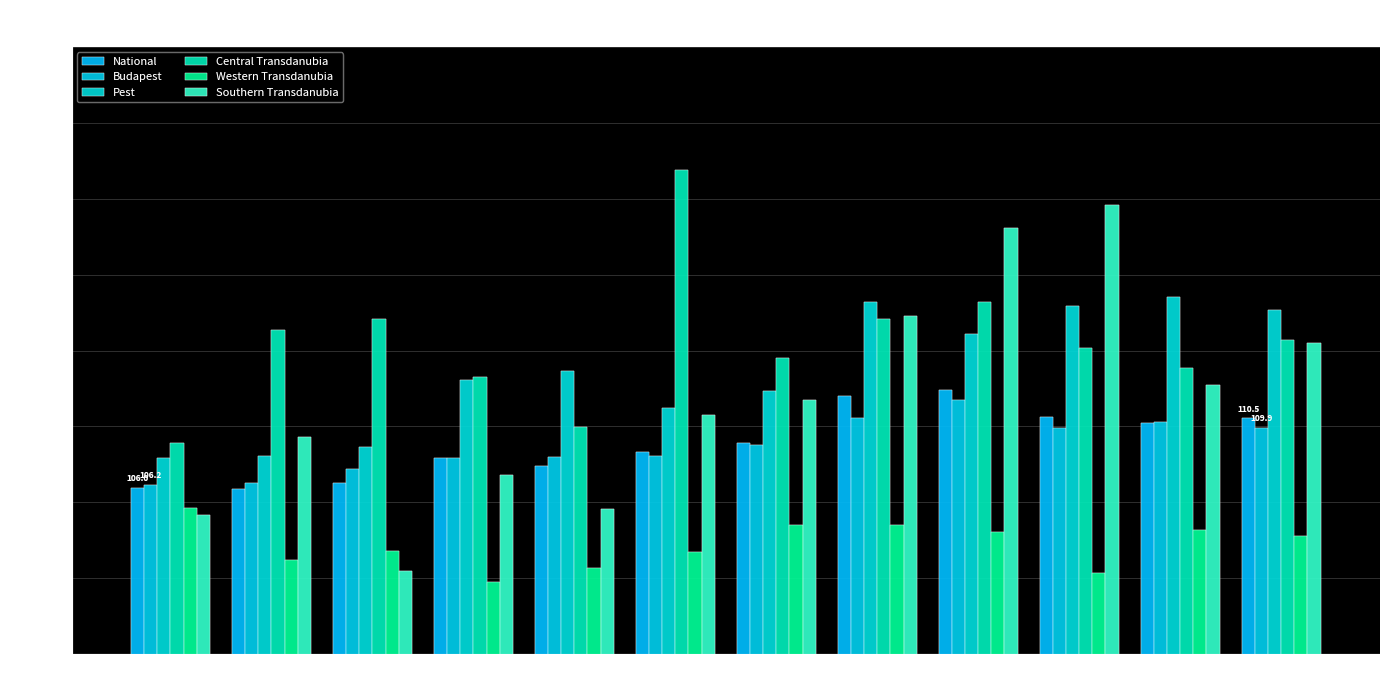

The value of Southern Transdanubia at Sep is 123.1. True or false?

True